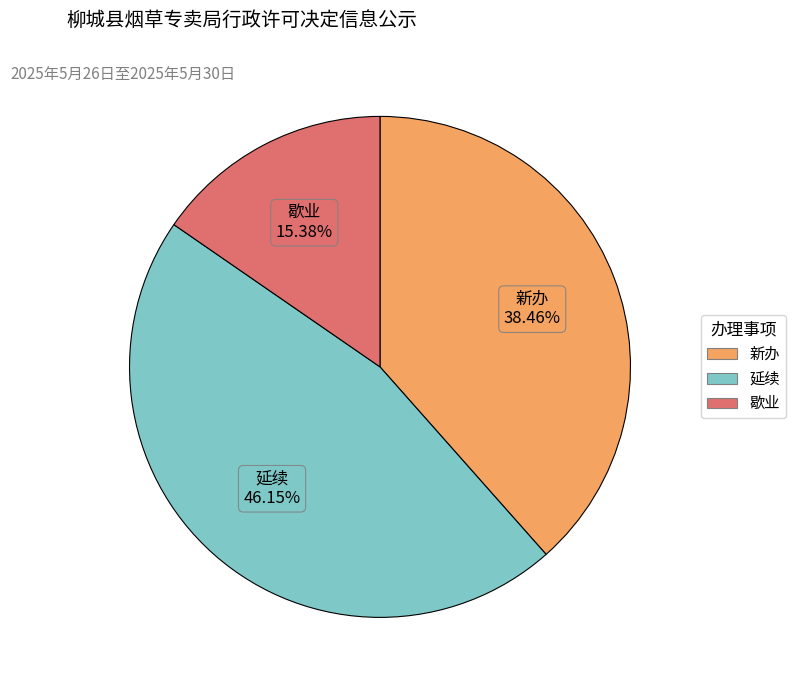

Is it true that 新办 is 25% of the pie?

False